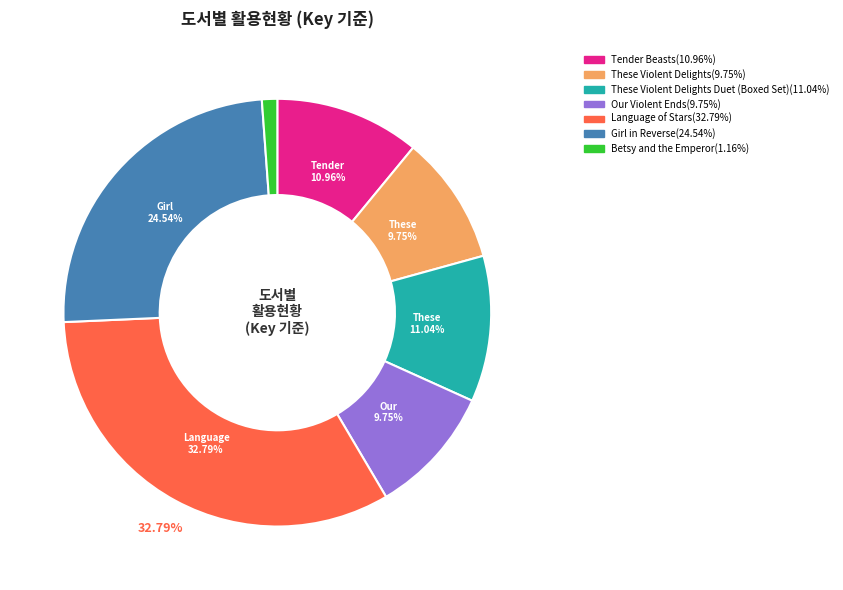

Does any single category account for the majority?

No